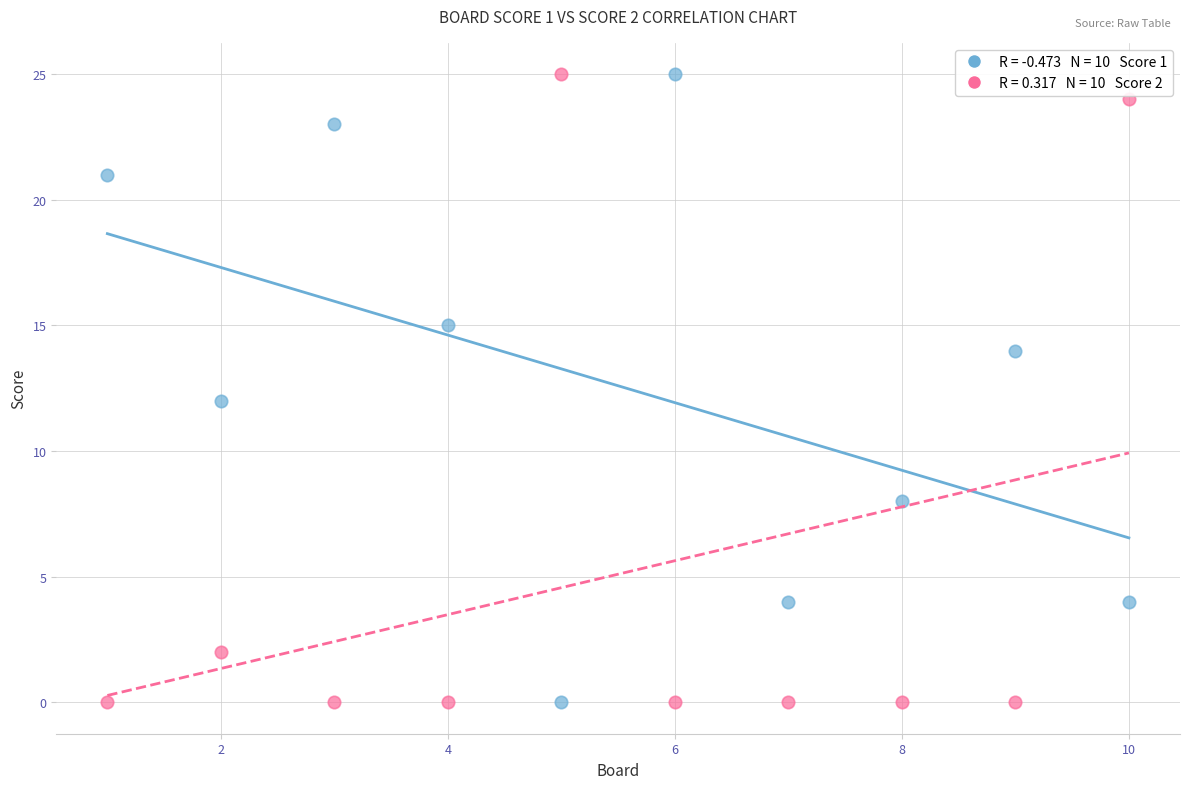

Across all data points, what is the range of X values (max minus min)?

9